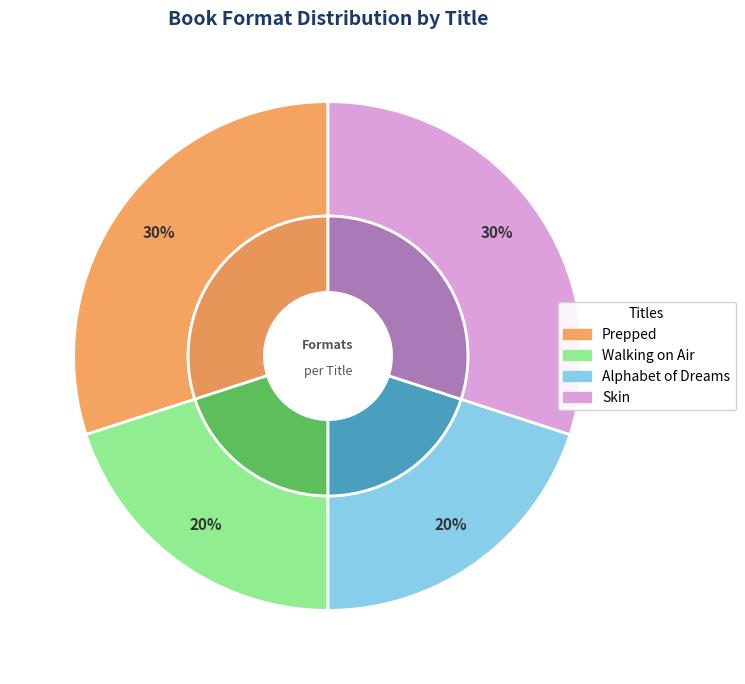

What is the total percentage of Walking on Air and Alphabet of Dreams?

40.0%